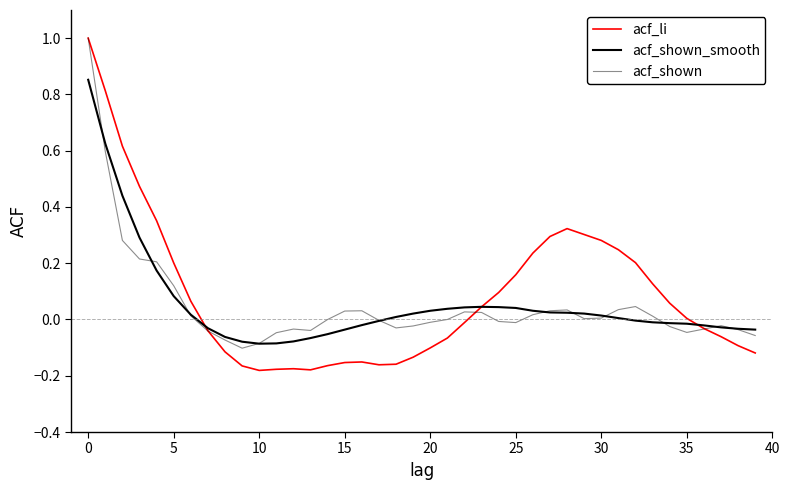

How many lines are shown in the chart?

3